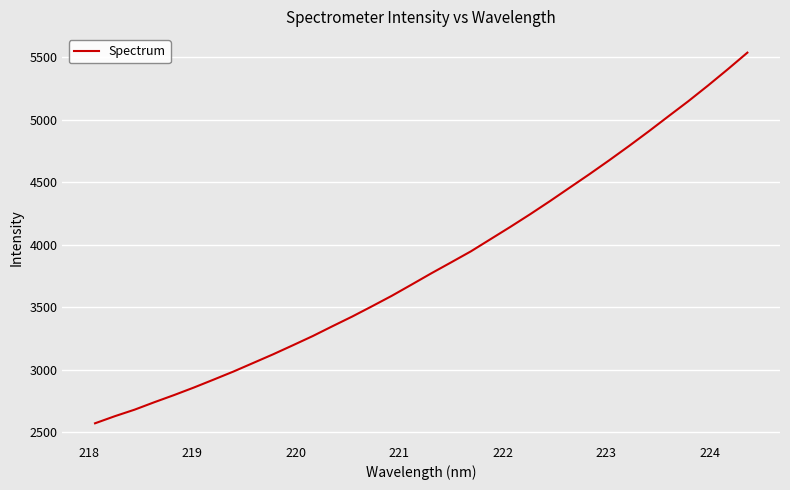

What is the maximum value shown in the chart?

5538.6